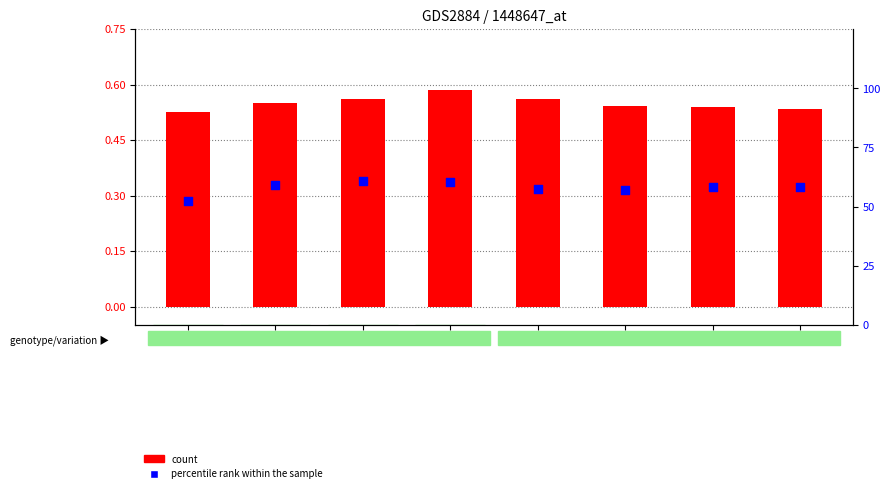

At how many categories does at least one series exceed 0?

8